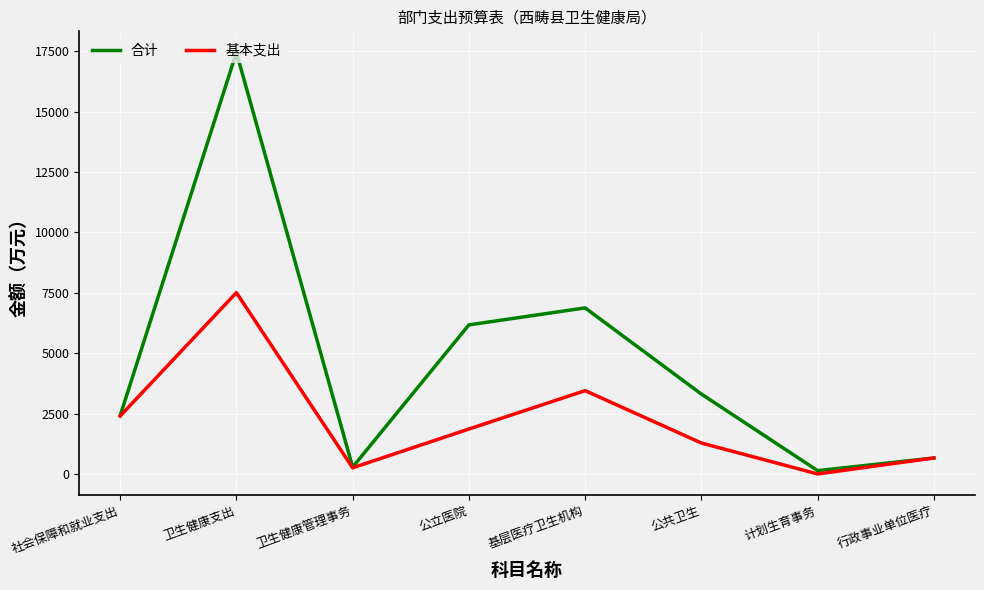

How many lines are shown in the chart?

2